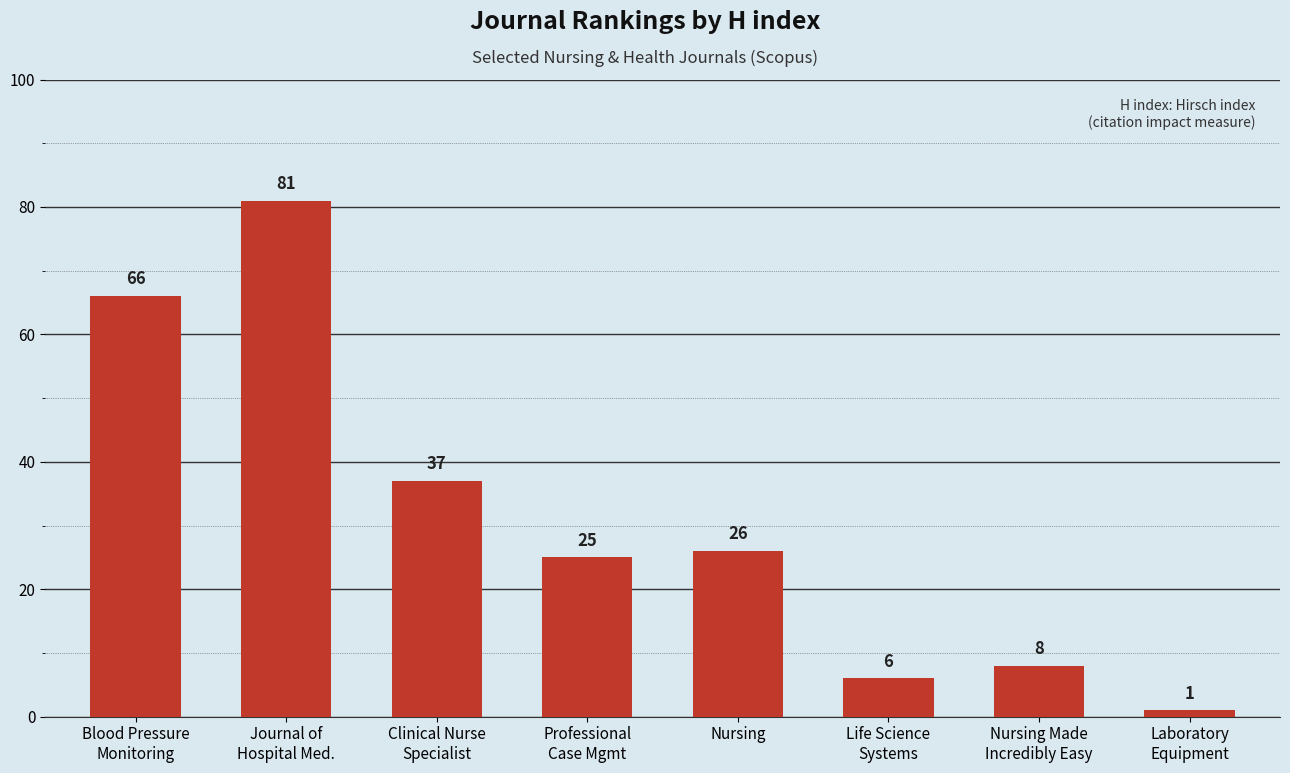

How many categories are shown in the chart?

8